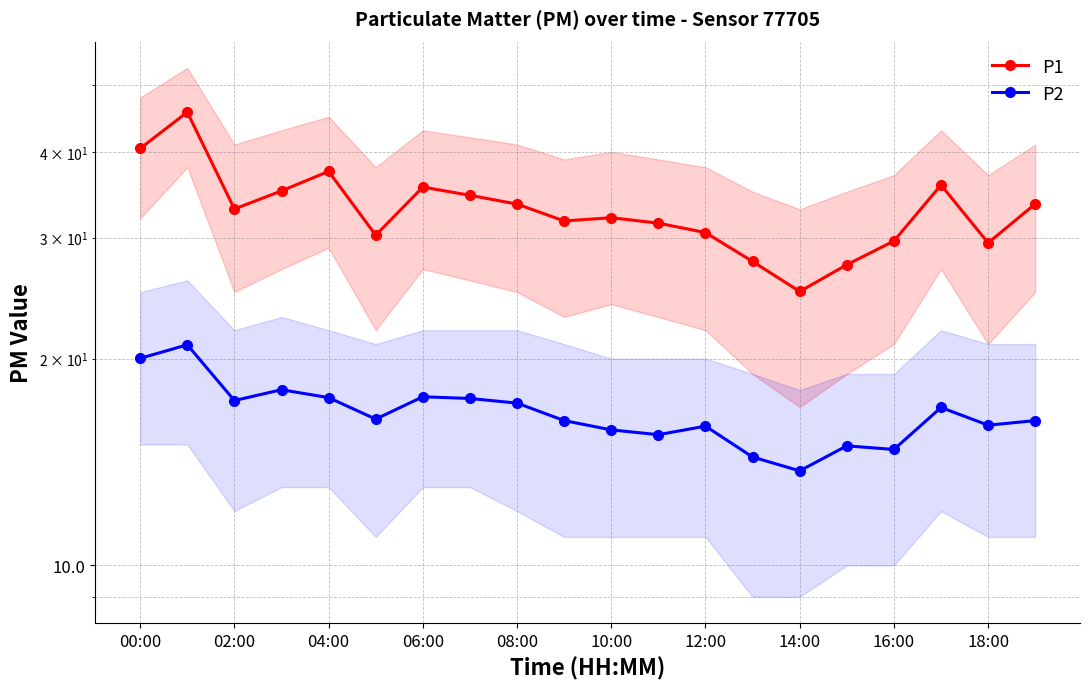

Between 14:00 and 11, which series saw the biggest shift?

P1